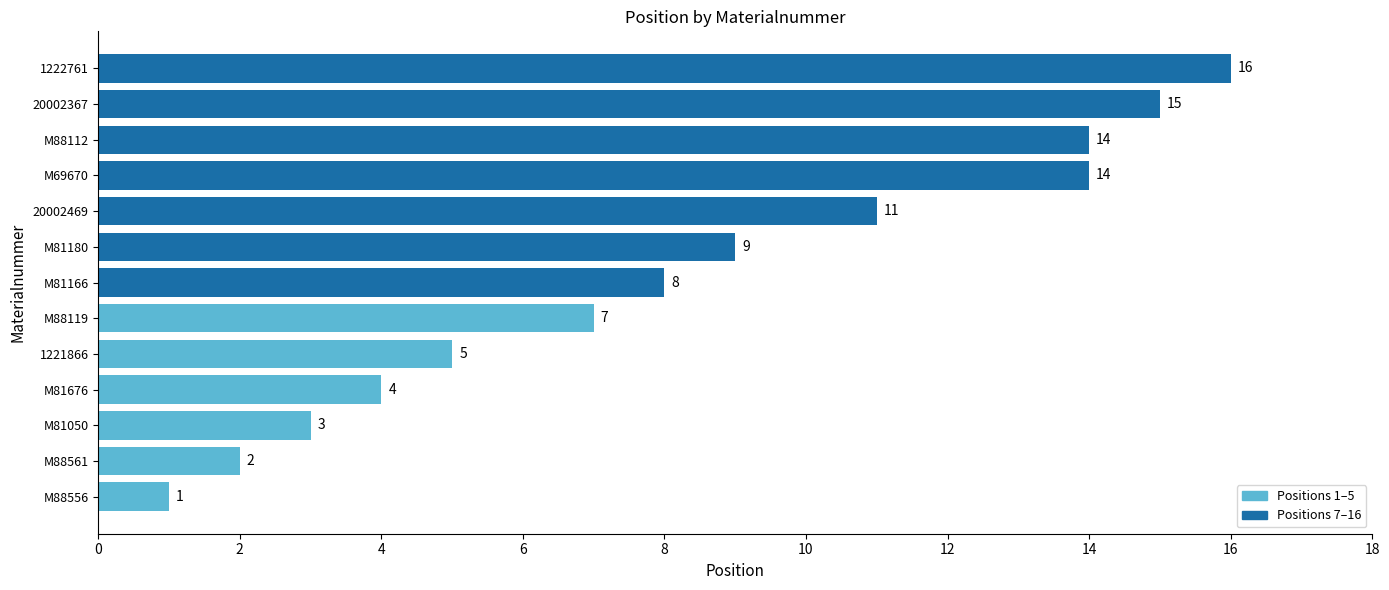

Reading bottom to top, extract all data points from this chart.

1	2	3	4	5	7	8	9	11	14	14	15	16